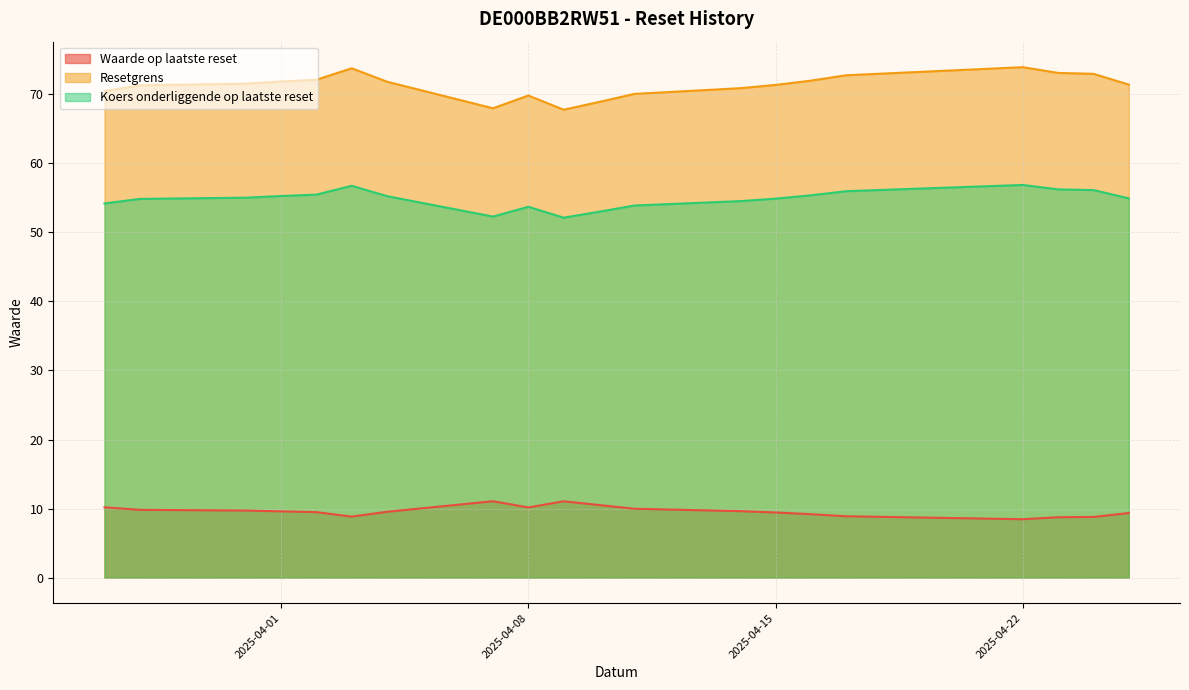

True or false: Resetgrens and Koers onderliggende op laatste reset intersect in this chart.

False